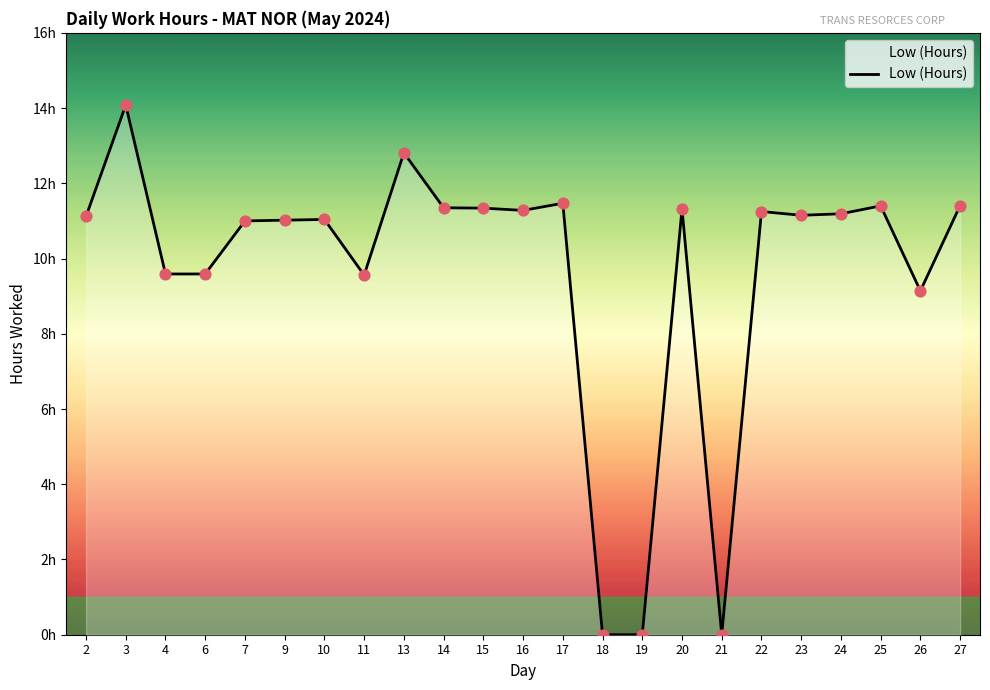

What is the ratio of the value at 24 to the value at 4?

1.2